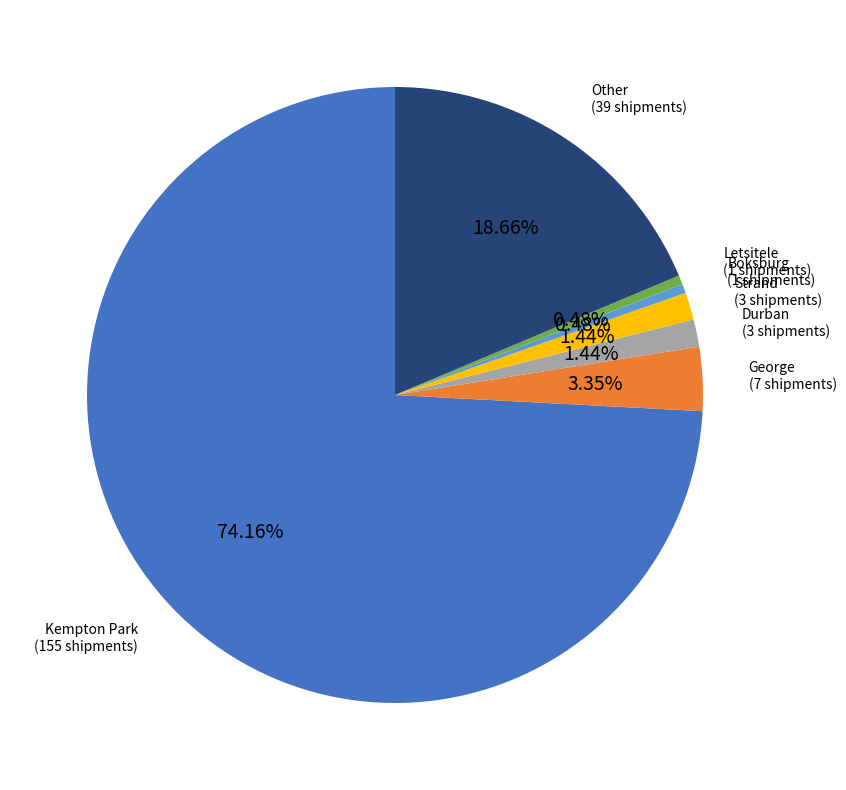

Which category has the biggest portion of the pie?

Kempton Park